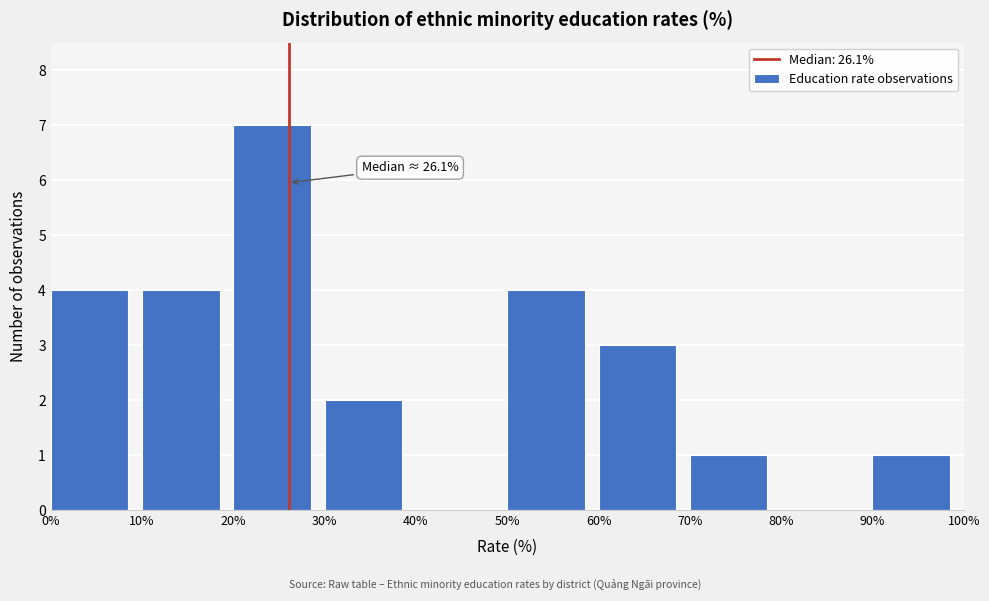

Which range on the x-axis has the tallest bar?

20% to 30%